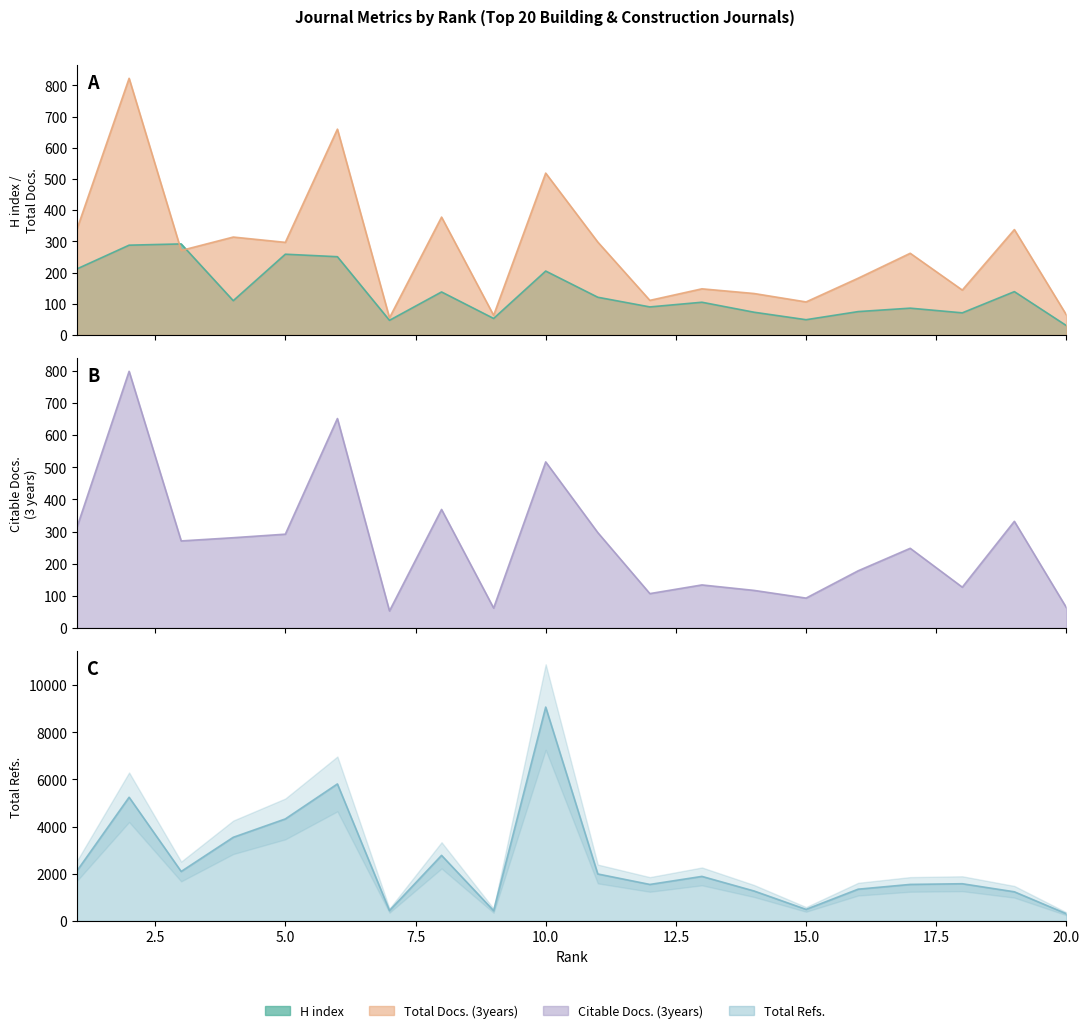

True or false: Citable Docs. (3years) has a value of 799 at 2.

True